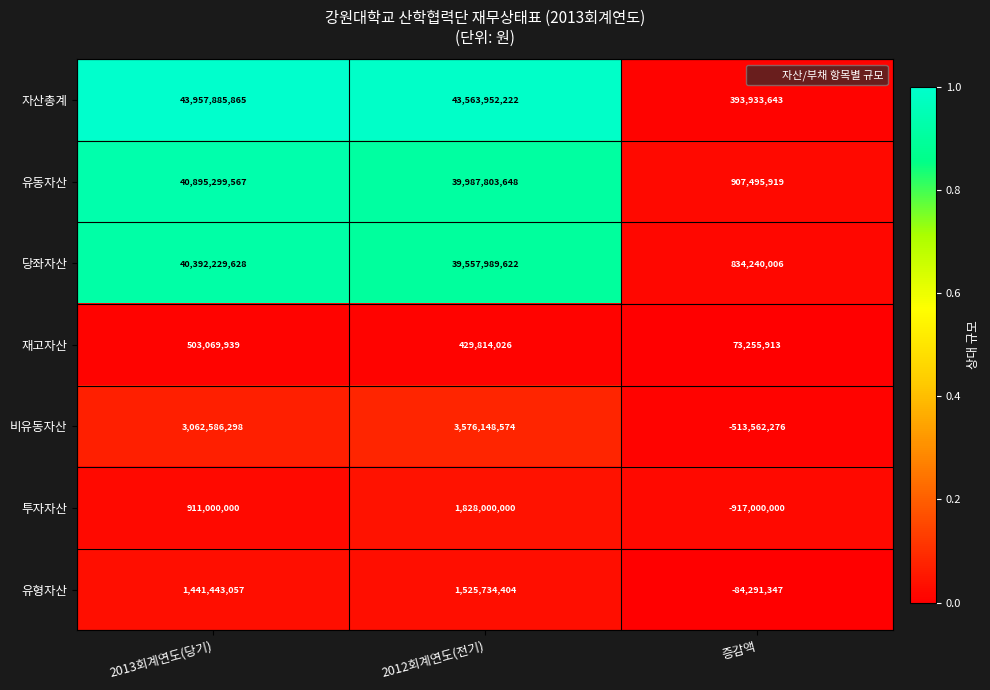

What is the total value across all series at 2012회계연도(전기)?

130469442496